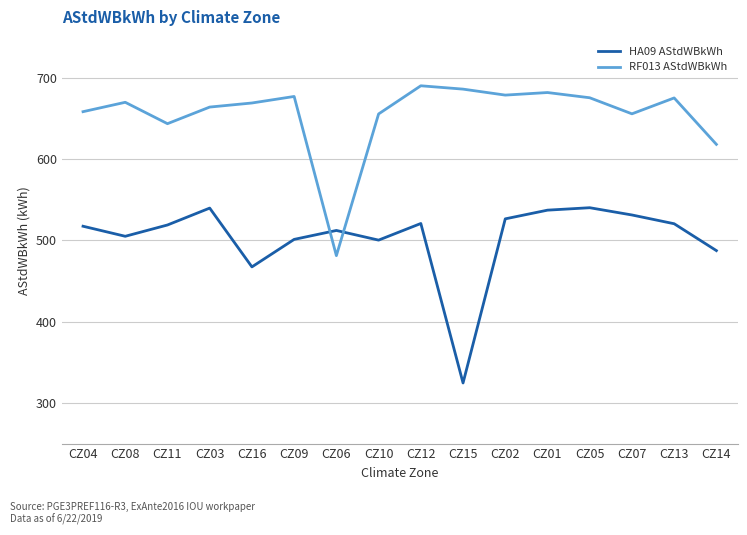

What is the difference between the highest and lowest values at CZ05?

135.2